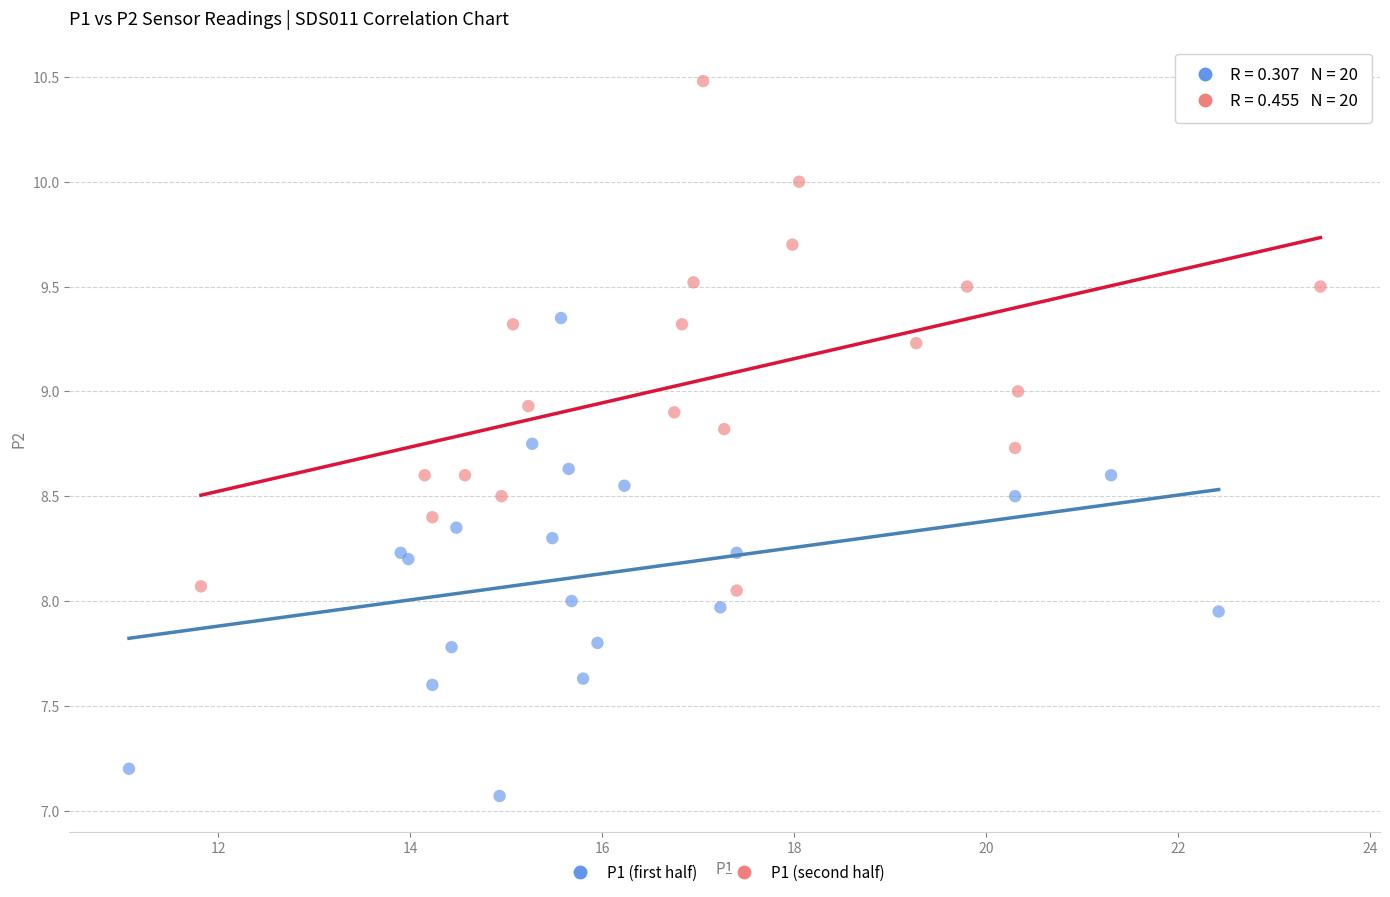

Which series reaches the minimum Y coordinate?

P1 (first half)